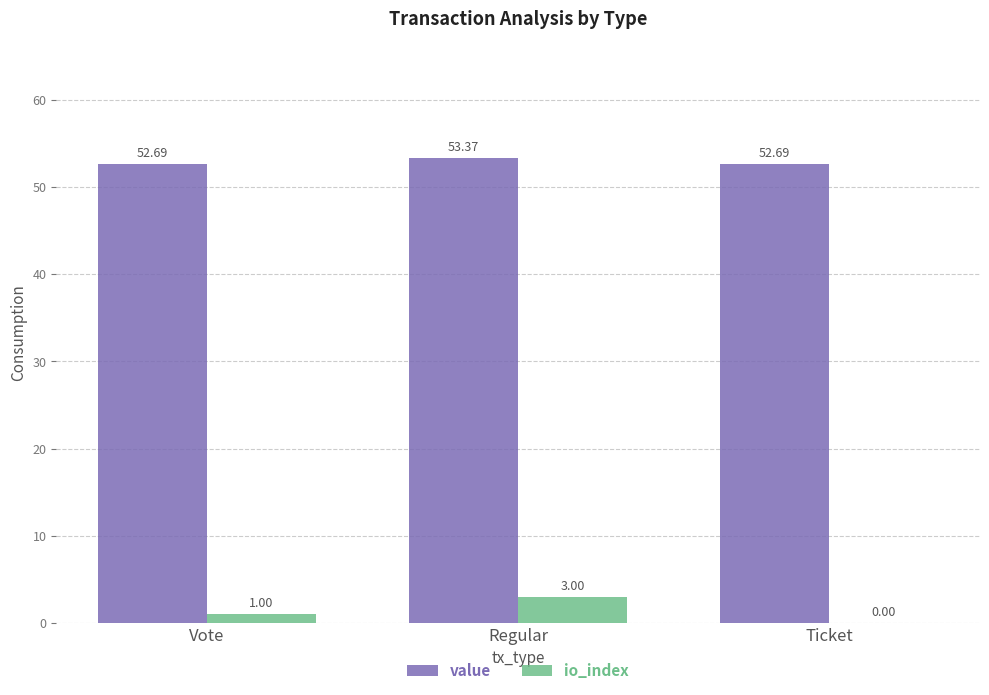

Is it true that value equals 53.4 at Regular?

True